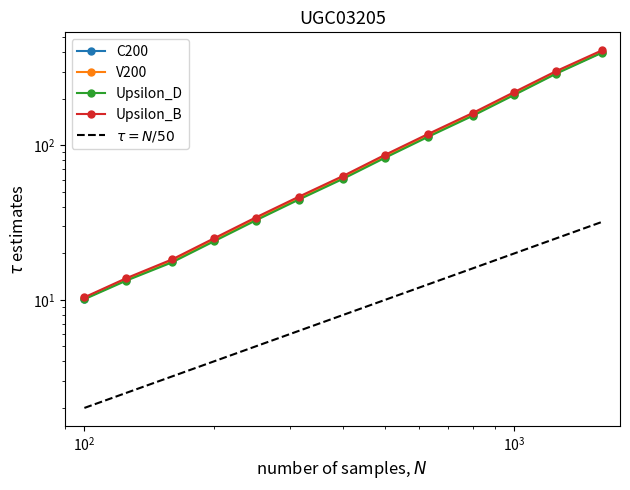

List the series in order of their overall mean, lowest first.

Upsilon_D, C200, V200, Upsilon_B